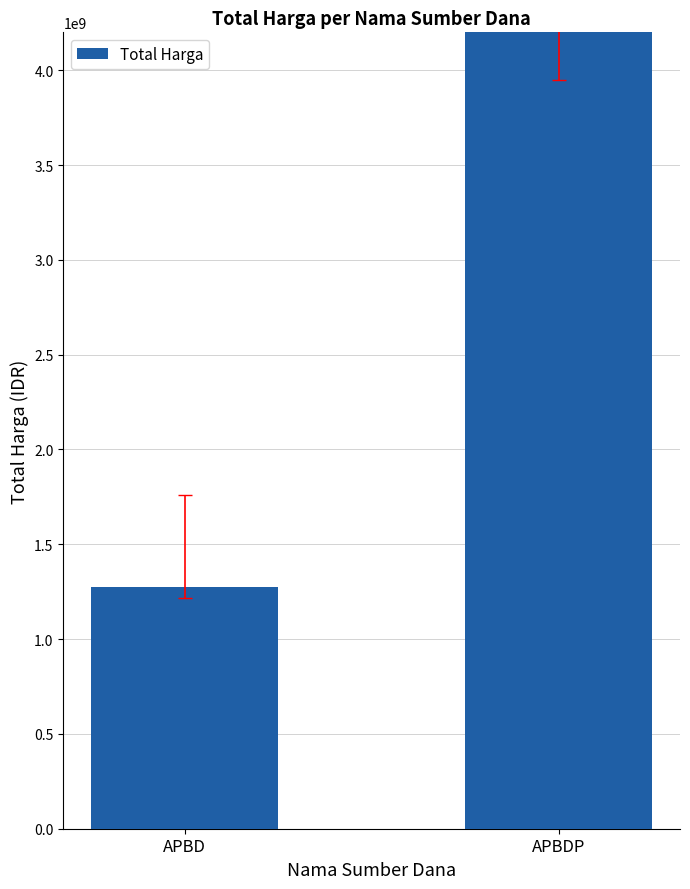

What position from the left is APBD?

1